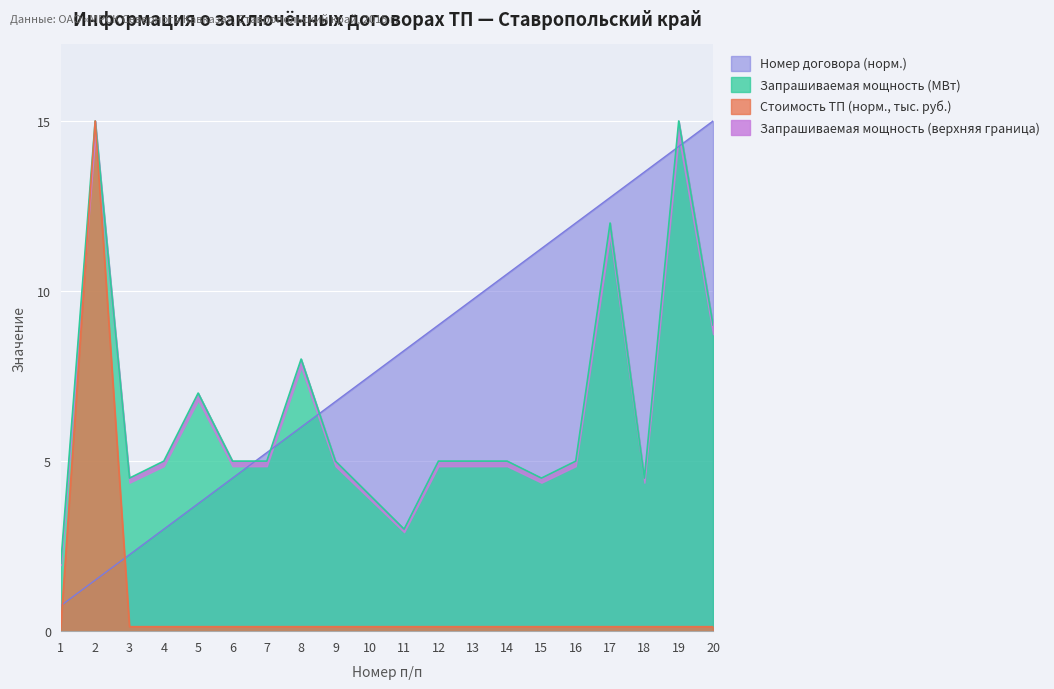

Reading right to left, extract all data points from this chart.

Запрашиваемая мощность (МВт): 20=9.0	19=15.0	18=4.5	17=12.0	16=5.0	15=4.5	14=5.0	13=5.0	12=5.0	11=3.0	10=4.0	9=5.0	8=8.0	7=5.0	6=5.0	5=7.0	4=5.0	3=4.5	2=15.0	1=2.0
Стоимость ТП (тыс. руб.): 20=0.1	19=0.1	18=0.1	17=0.1	16=0.1	15=0.1	14=0.1	13=0.1	12=0.1	11=0.1	10=0.1	9=0.1	8=0.1	7=0.1	6=0.1	5=0.1	4=0.1	3=0.1	2=15.0	1=0.1
Номер договора (порядковый): 20=15.0	19=14.2	18=13.5	17=12.8	16=12.0	15=11.2	14=10.5	13=9.8	12=9.0	11=8.2	10=7.5	9=6.8	8=6.0	7=5.2	6=4.5	5=3.8	4=3.0	3=2.2	2=1.5	1=0.8